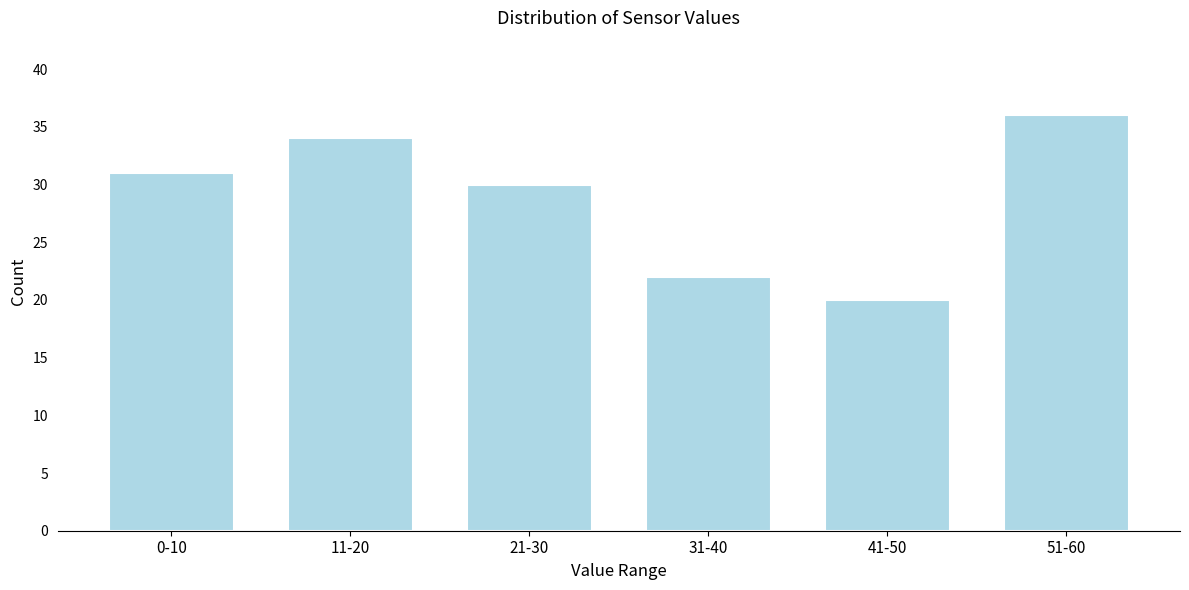

Reading left to right, extract all data points from this chart.

31	34	30	22	20	36